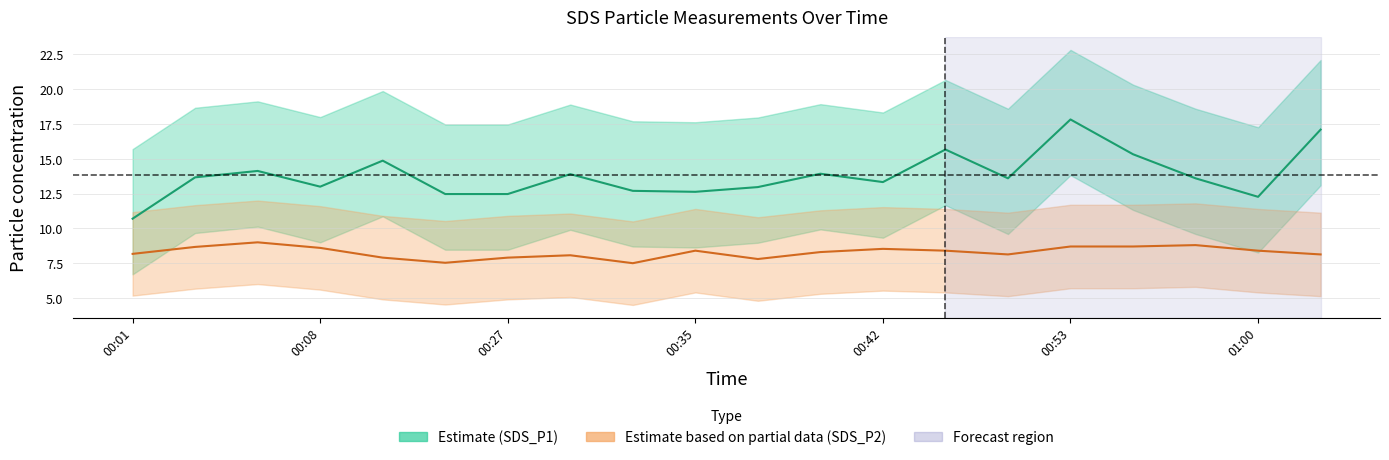

How many lines are shown in the chart?

2